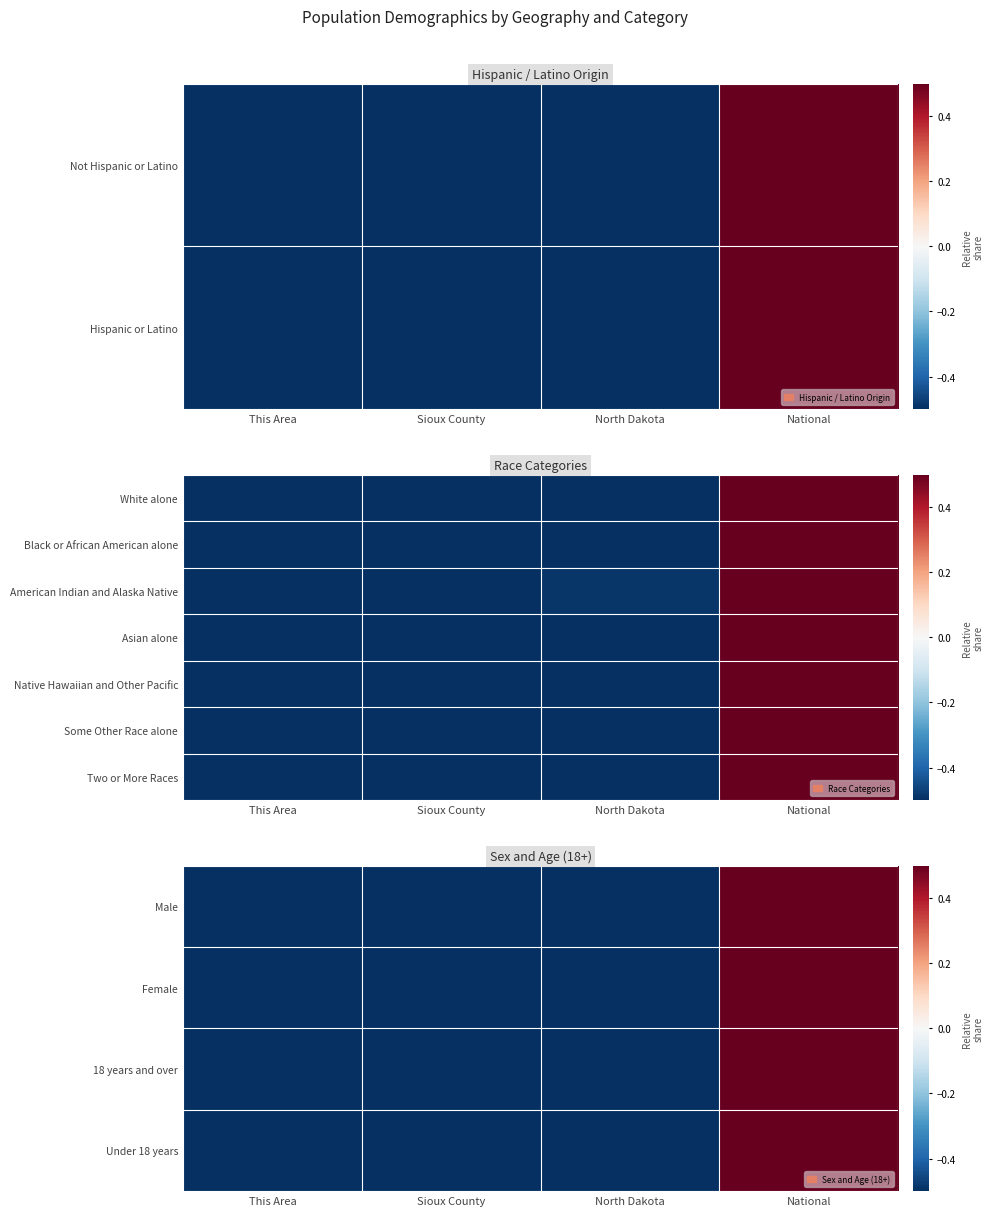

What is the smallest value displayed?

-0.5